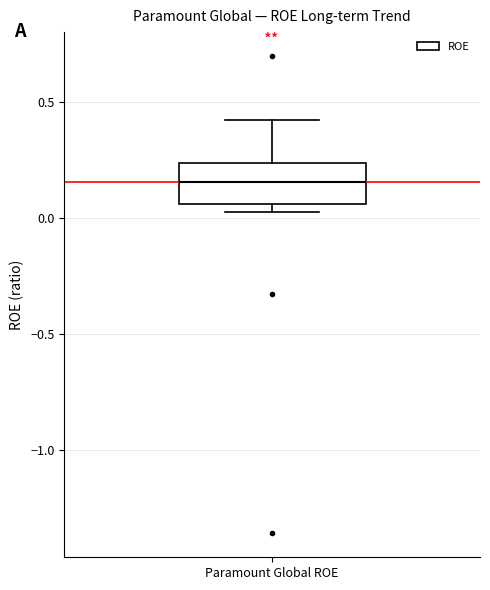

Transcribe this box plot: give where the median line is, the range the box spans, and where the two whiskers end, as read against the y-axis. The values are not printed on the chart, so give them approximately, as read against the axis.

median 0.15, box 0.05 to 0.25, whiskers 0.05 (just below the box's lower edge) to 0.40